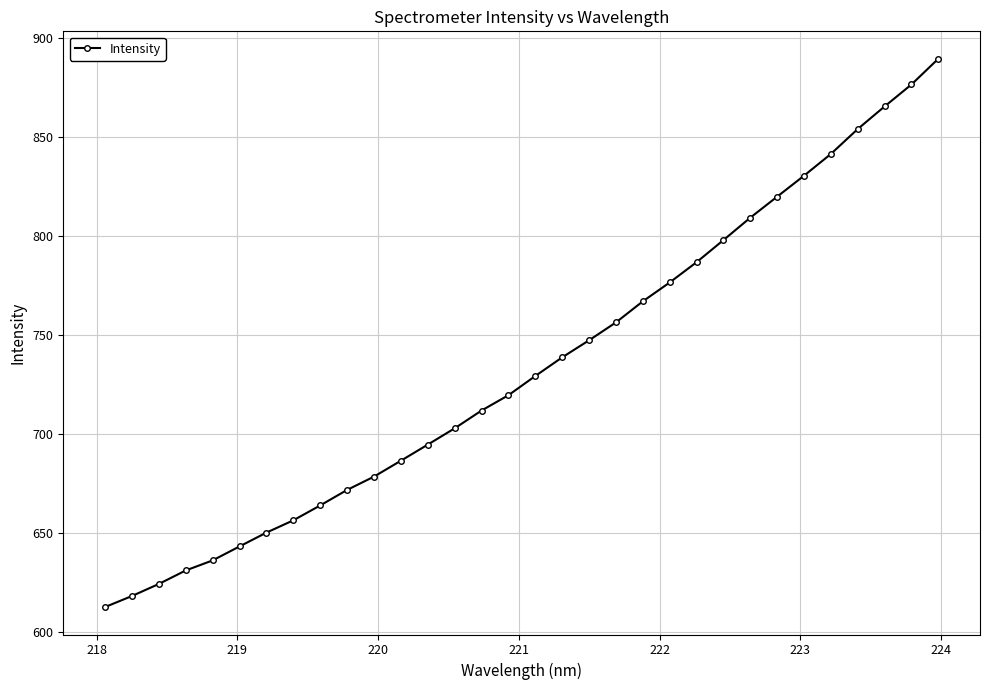

What is the smallest value displayed?

612.5